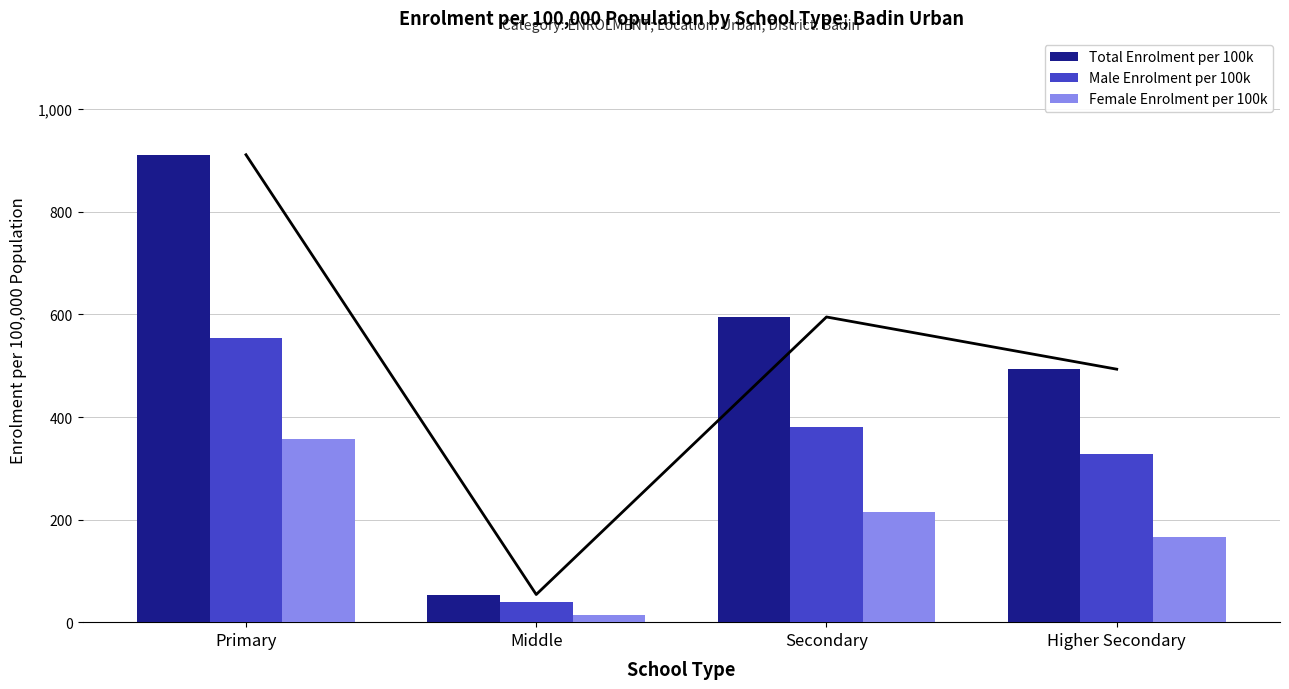

Reading left to right, what are all the values shown in this chart?

Total Enrolment per 100k: Primary=911.4	Middle=53.9	Secondary=595.1	Higher Secondary=493.3
Male Enrolment per 100k: Primary=555.0	Middle=39.8	Secondary=379.9	Higher Secondary=328.1
Female Enrolment per 100k: Primary=356.4	Middle=14.1	Secondary=215.2	Higher Secondary=165.2